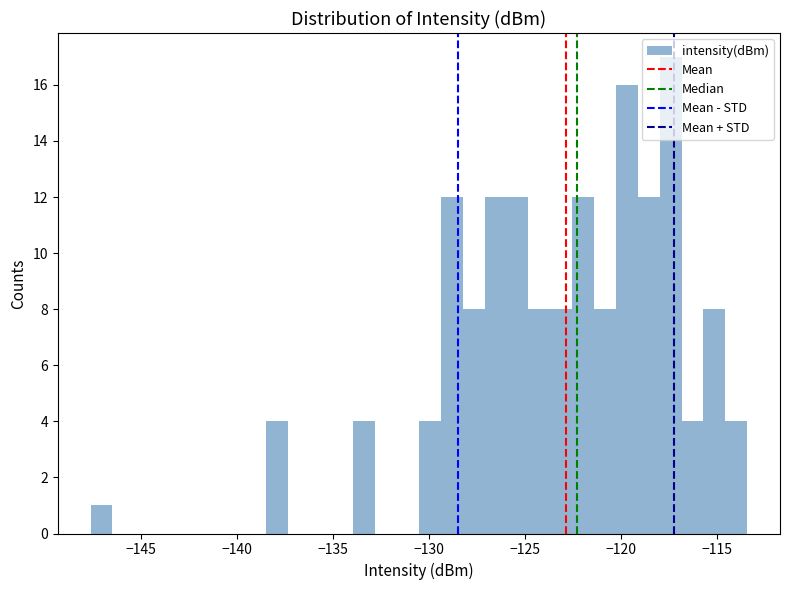

Around what value on the x-axis is the tallest bar? Give the approximate position of its centre, as read against the axis.

-117.5